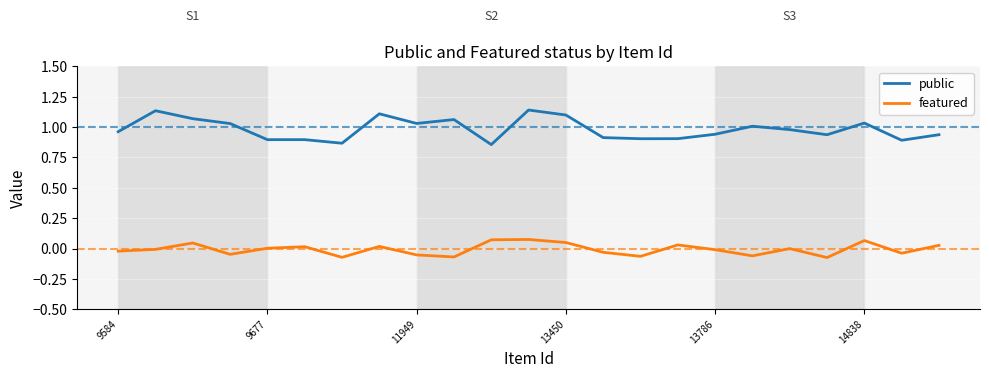

Which series has the largest total across all categories?

public